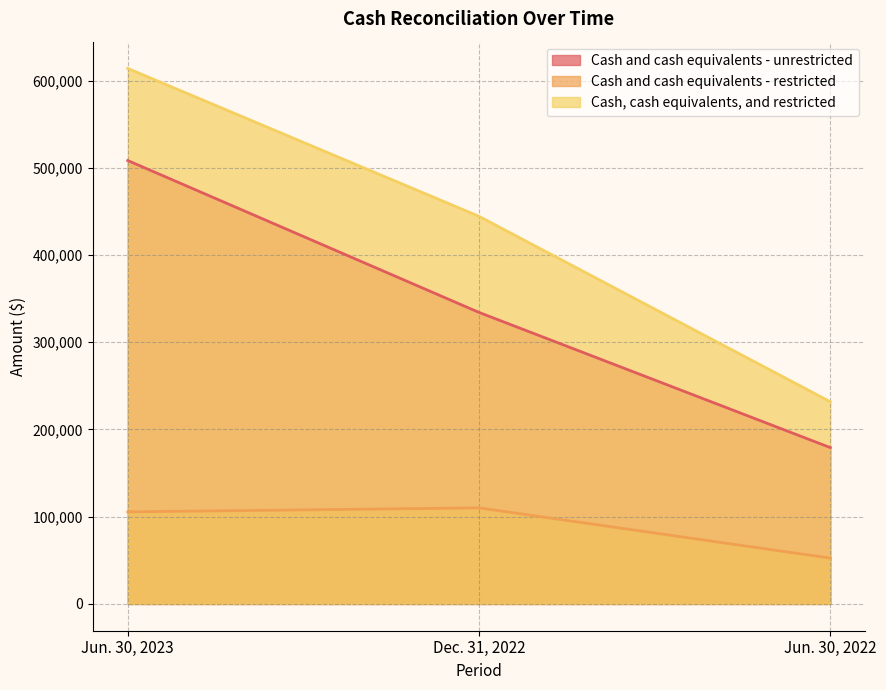

The Cash and cash equivalents - unrestricted series shows 508344 at Jun. 30, 2023. True or false?

True